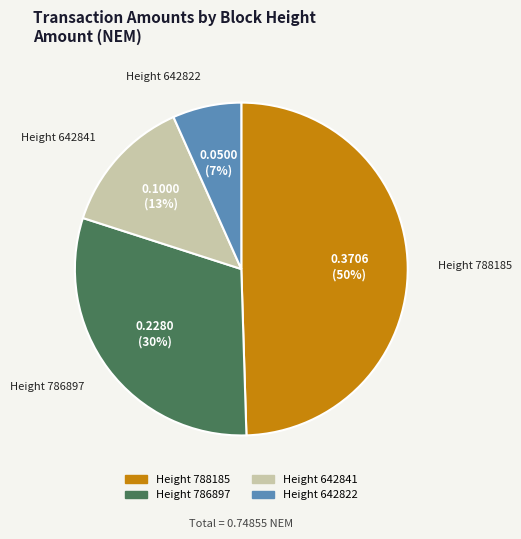

How many segments does this pie chart have?

4